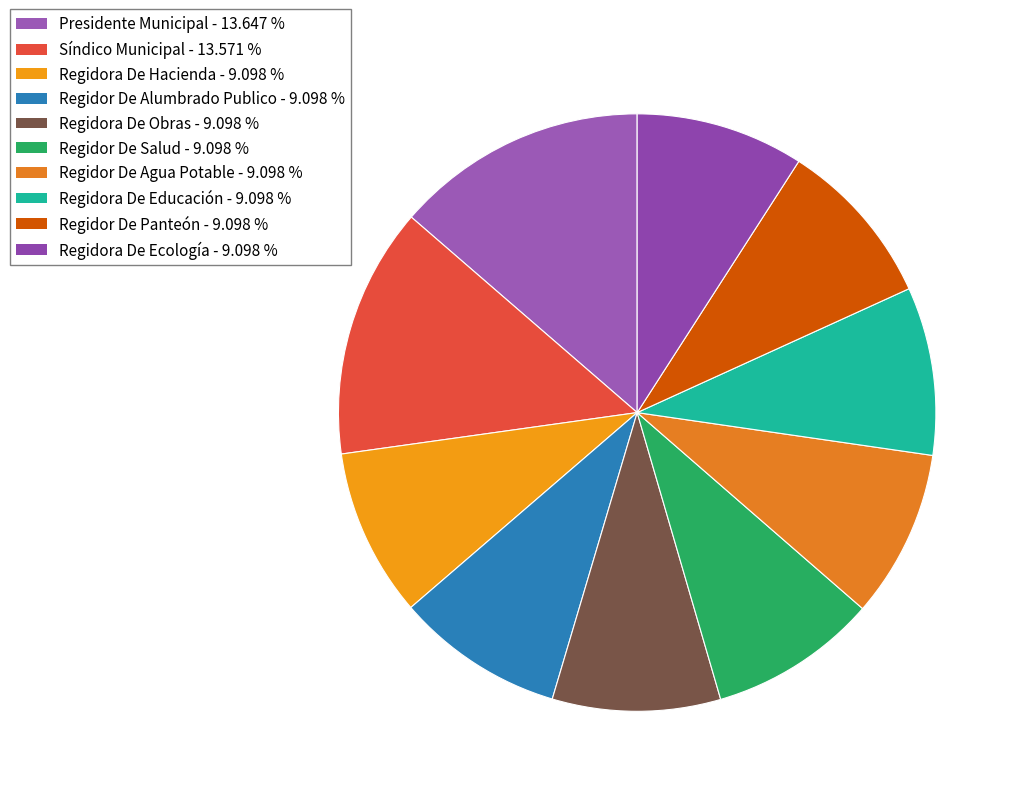

To the nearest percent, what percentage of the pie is Regidor De Panteón?

9%